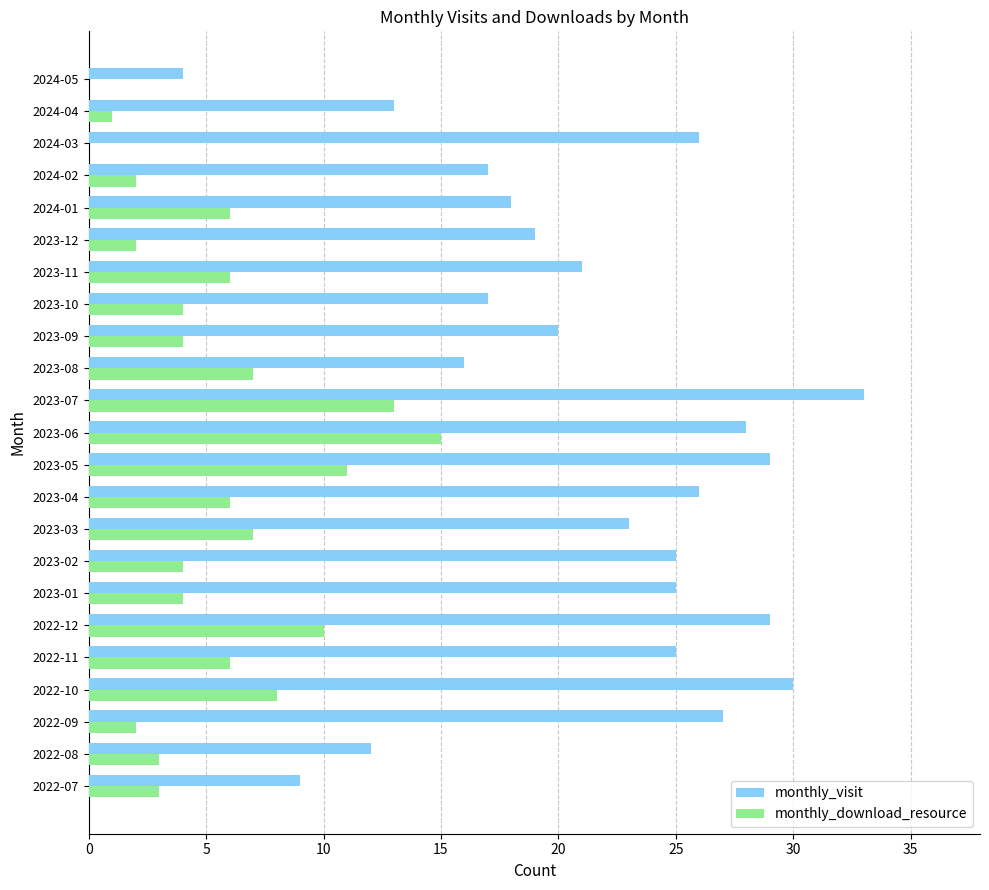

How many distinct data groups are displayed?

2